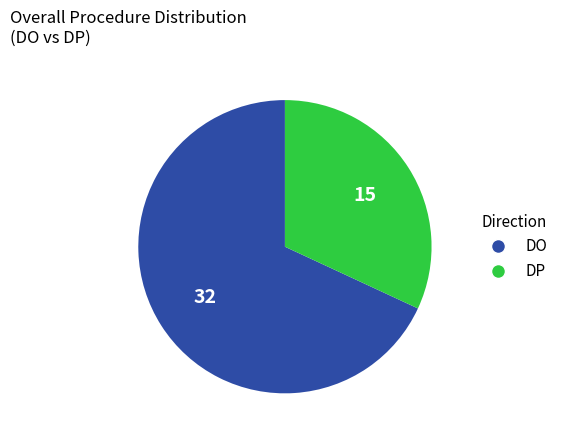

Is there any slice that represents more than half of the pie?

Yes